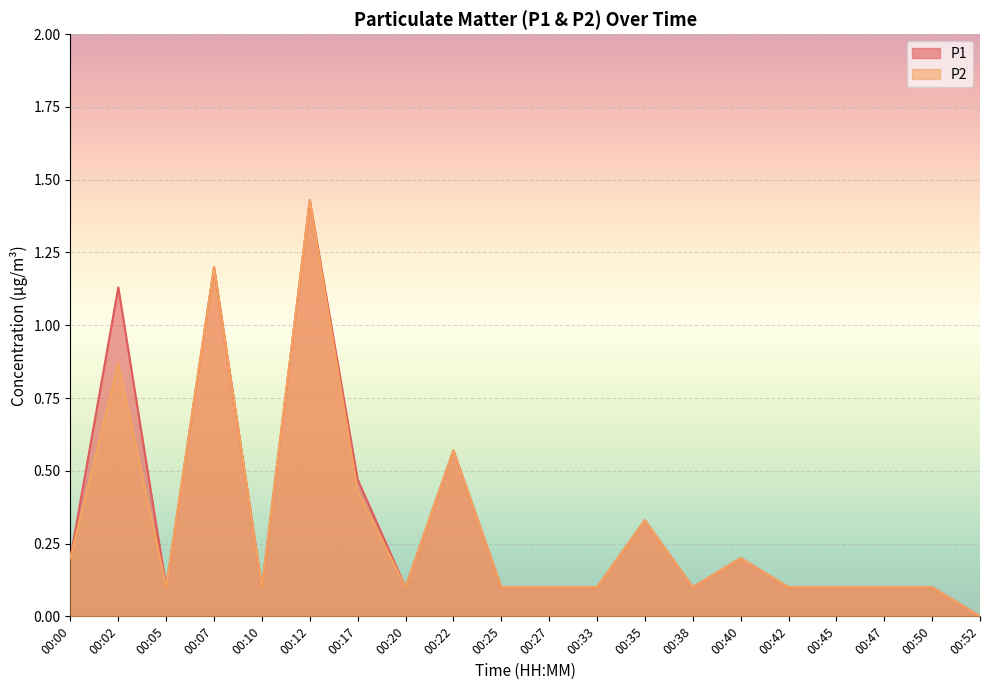

How many values in P2 are above zero?

19